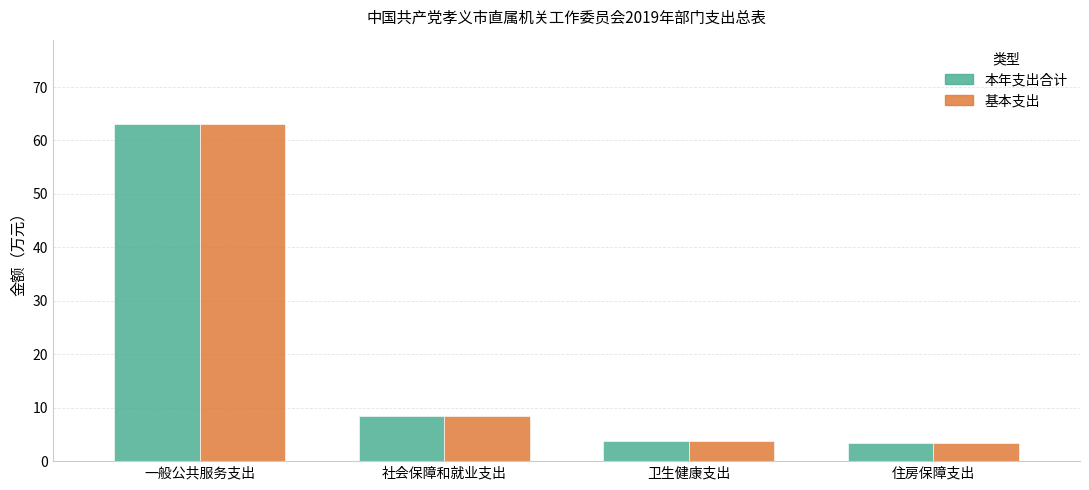

What is the sum of all 基本支出 values?

78.6